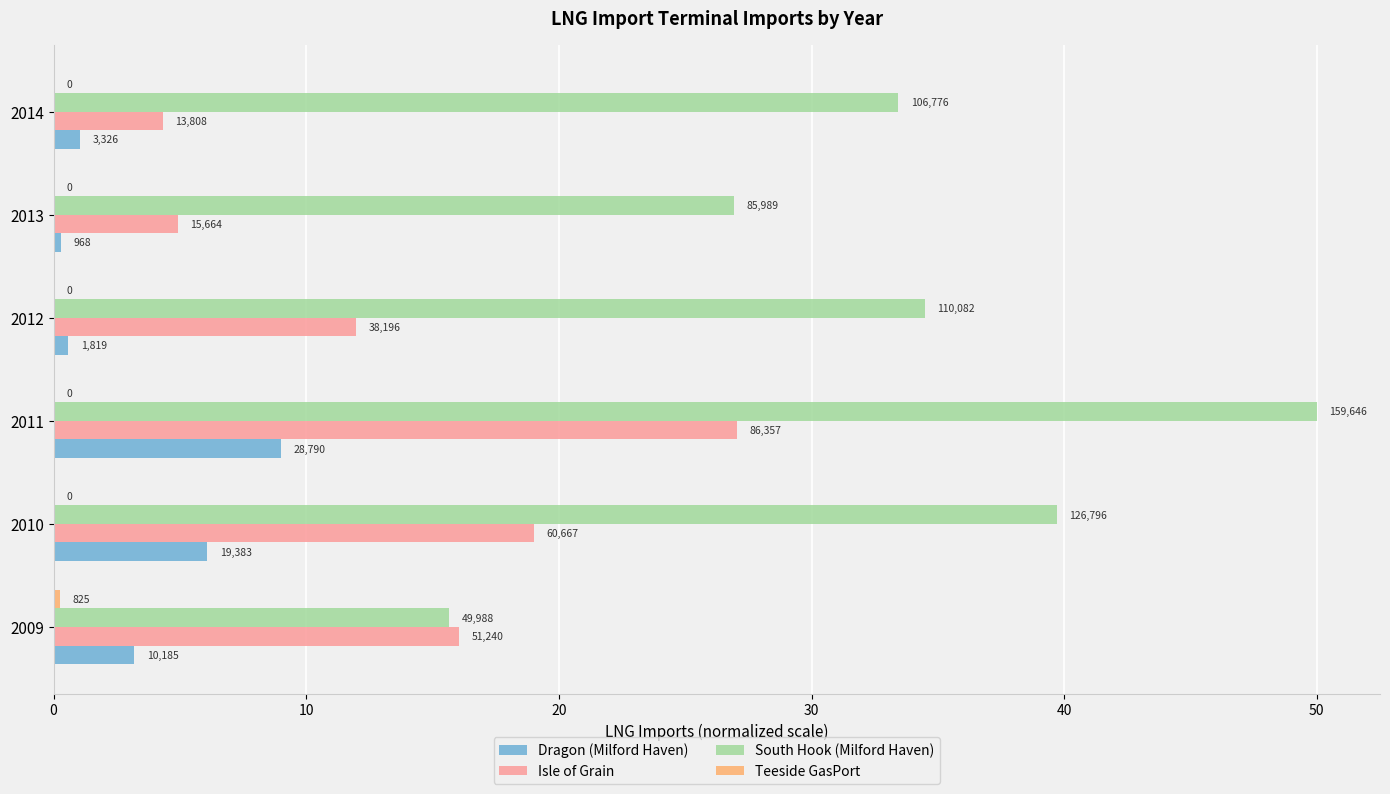

What is the sum of all Teeside GasPort values?

0.3